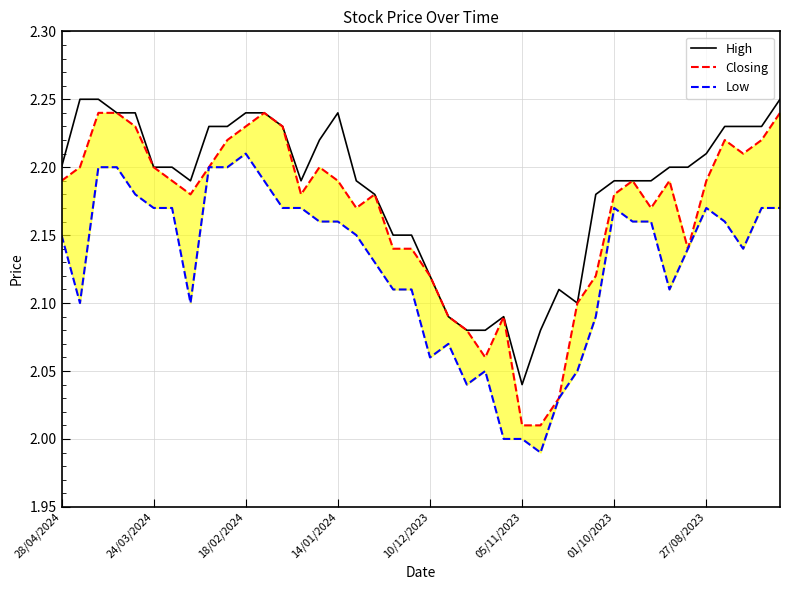

What is the lowest value of the Low series?

2.0